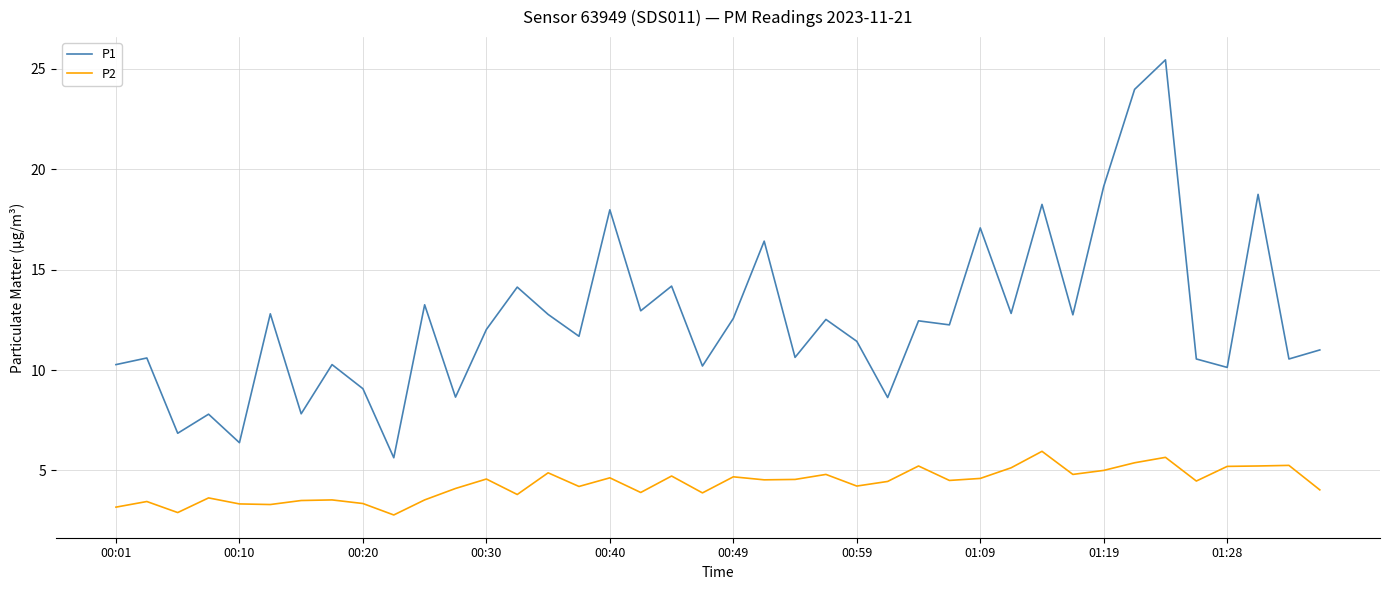

How many lines are shown in the chart?

2